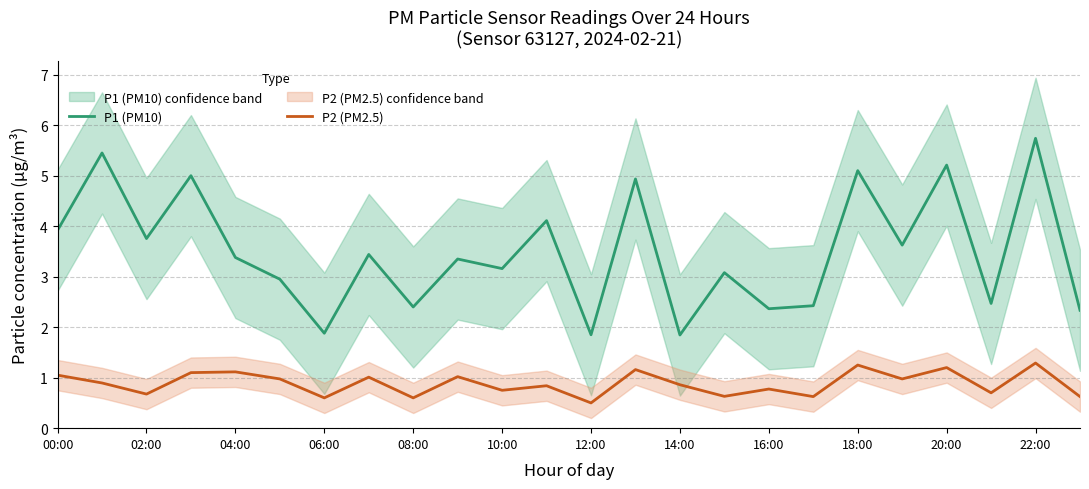

The P2 (PM2.5) series shows 0.5 at 00:00. True or false?

False